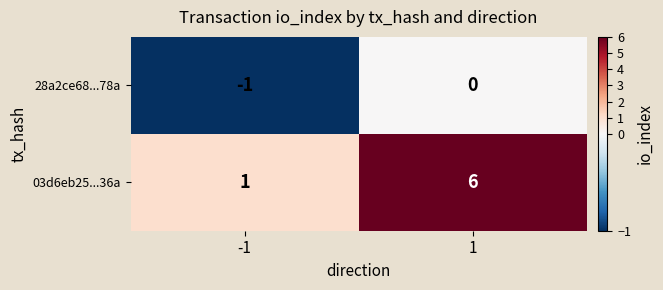

Reading right to left, extract all data points from this chart.

28a2ce68...78a: 1=0	-1=-1
03d6eb25...36a: 1=6	-1=1